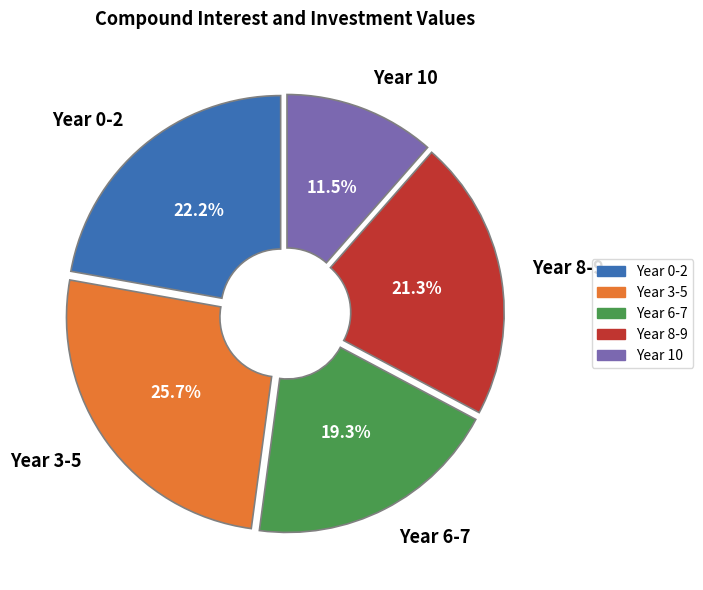

Rank the categories by value from lowest to highest.

Year 10, Year 6-7, Year 8-9, Year 0-2, Year 3-5